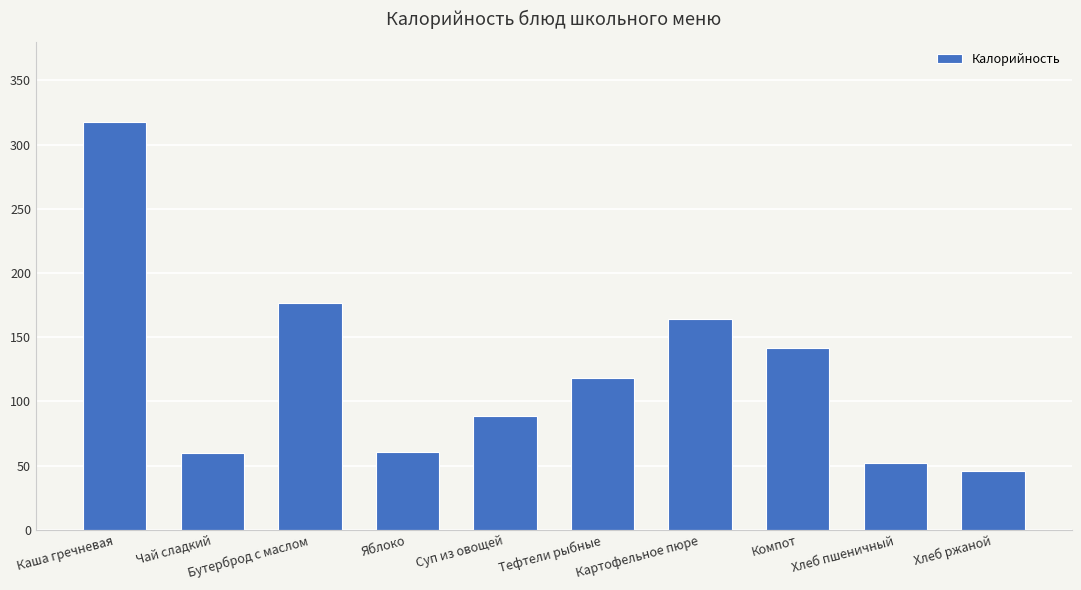

What is the greatest value displayed?

318